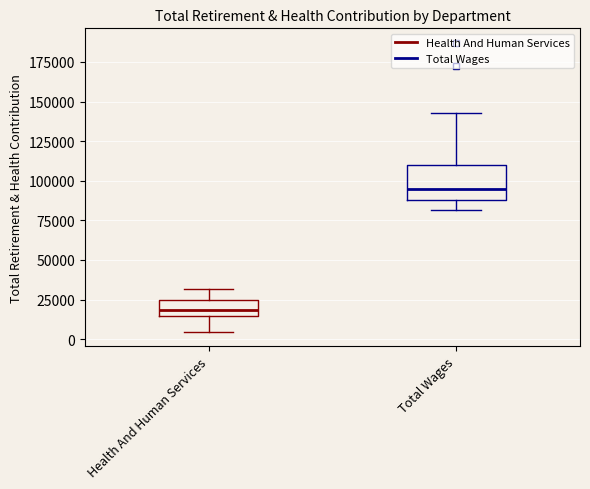

Comparing the boxes themselves (not the whiskers), which one is the tallest?

Total Wages